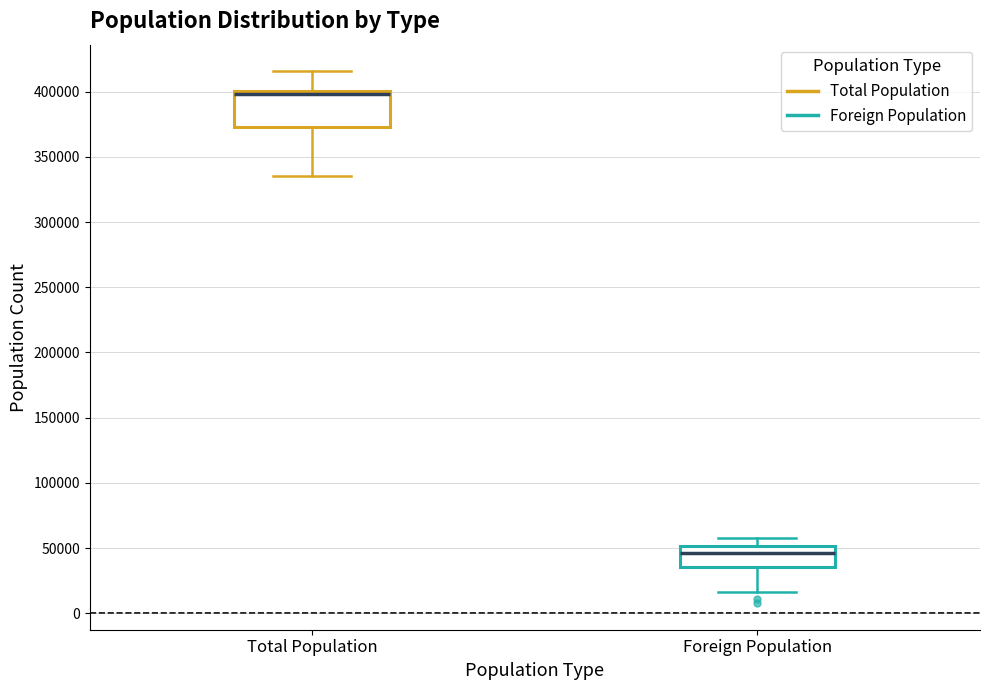

Where is the lower edge of the box for Total Population on the y-axis? The values are not printed on the chart, so give them approximately, as read against the axis.

375000